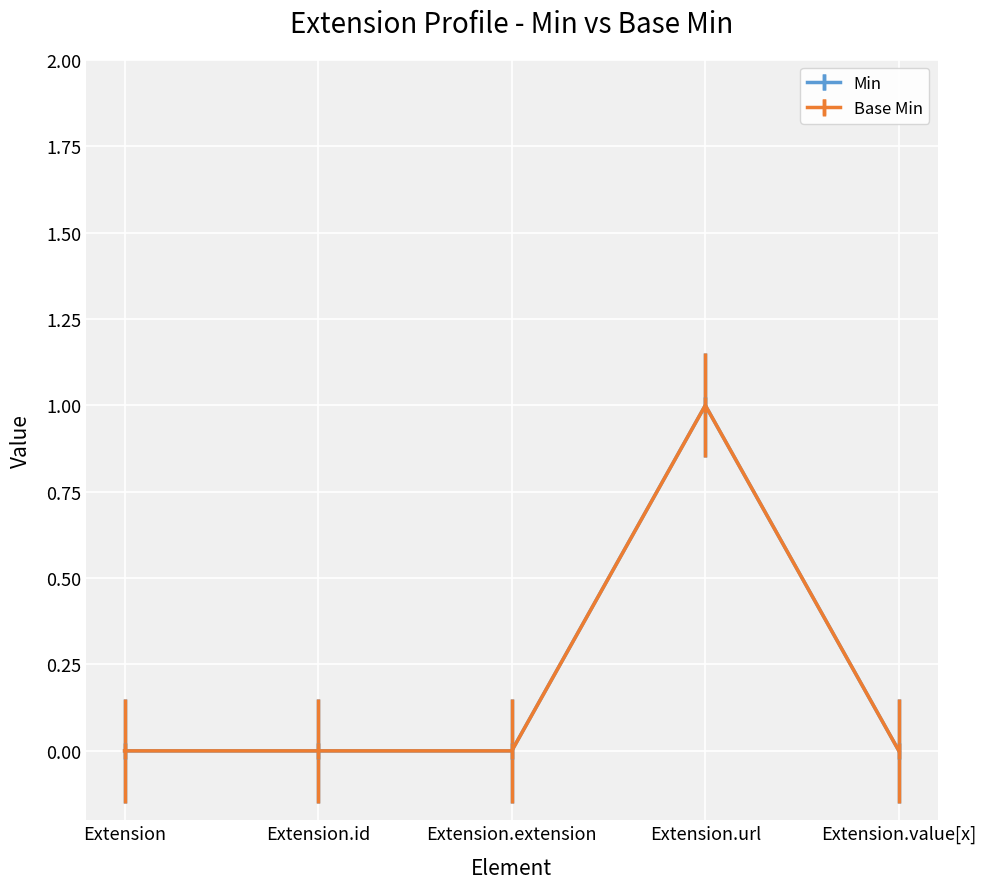

At which label is Min closest to 0?

Extension